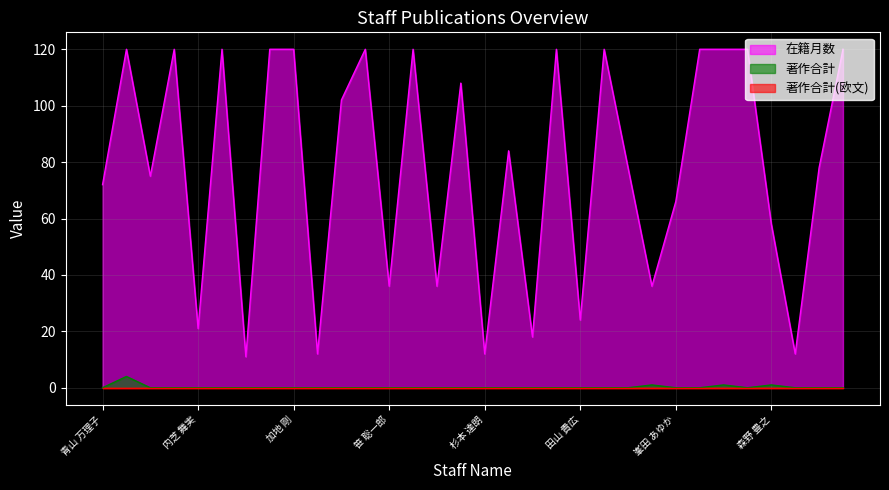

What is the greatest value displayed?

120